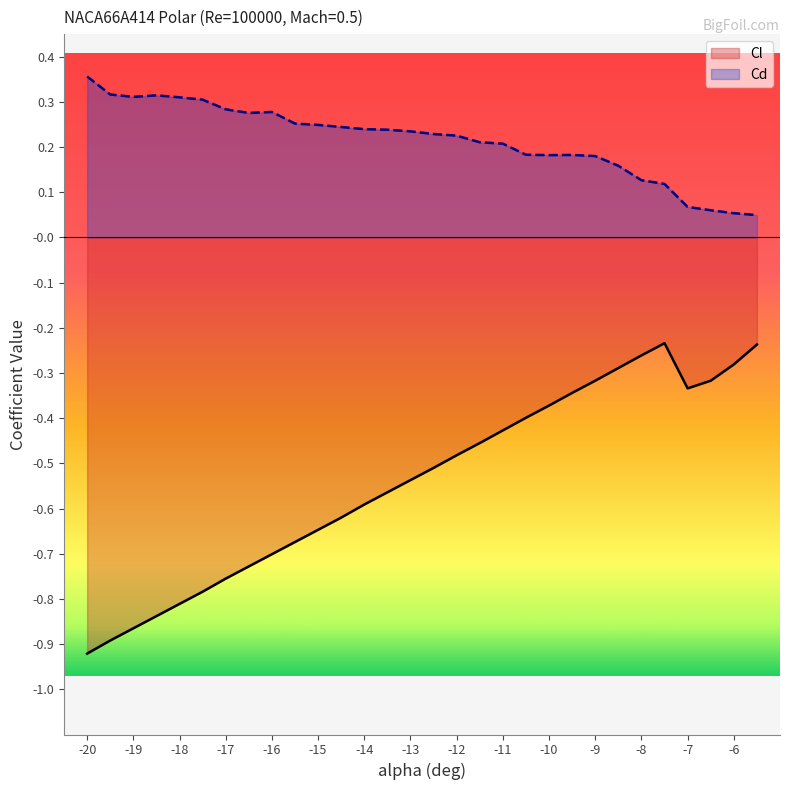

Which series has the largest total across all categories?

Cd